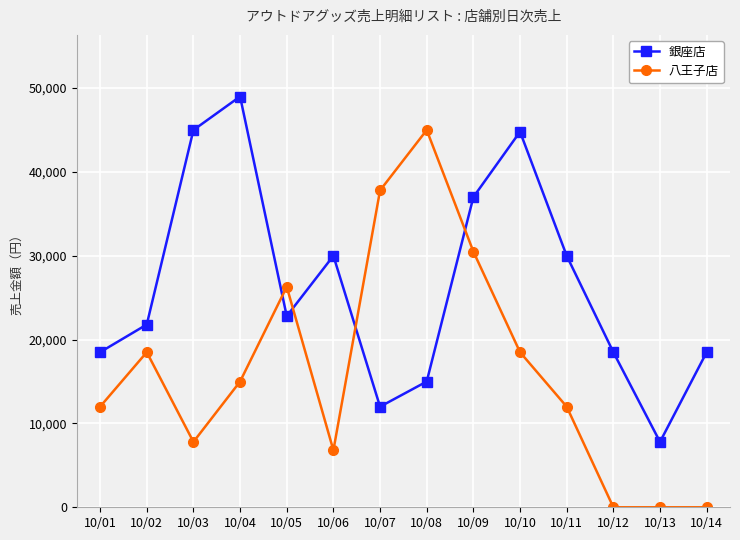

Which series changed the most between 10/05 and 10/09?

銀座店